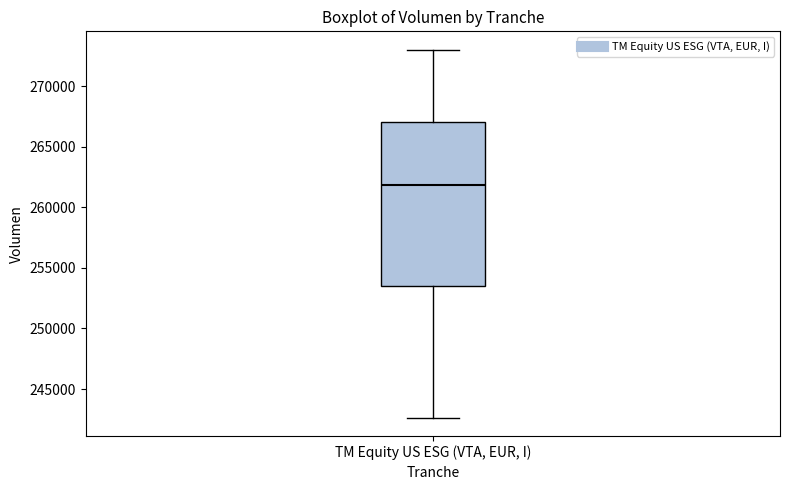

Read this box plot against the y-axis: the position of the median line, the range covered by the box, and the ends of both whiskers. The values are not printed on the chart, so give them approximately, as read against the axis.

median 262000, box 253500 to 267000, whiskers 242500 to 273000